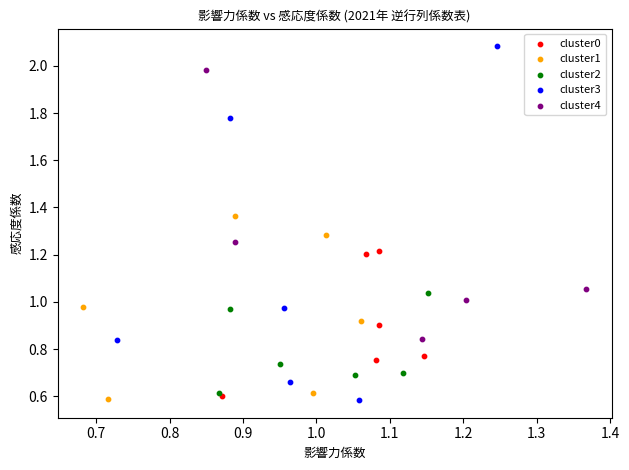

Which series contains the highest Y value?

cluster3